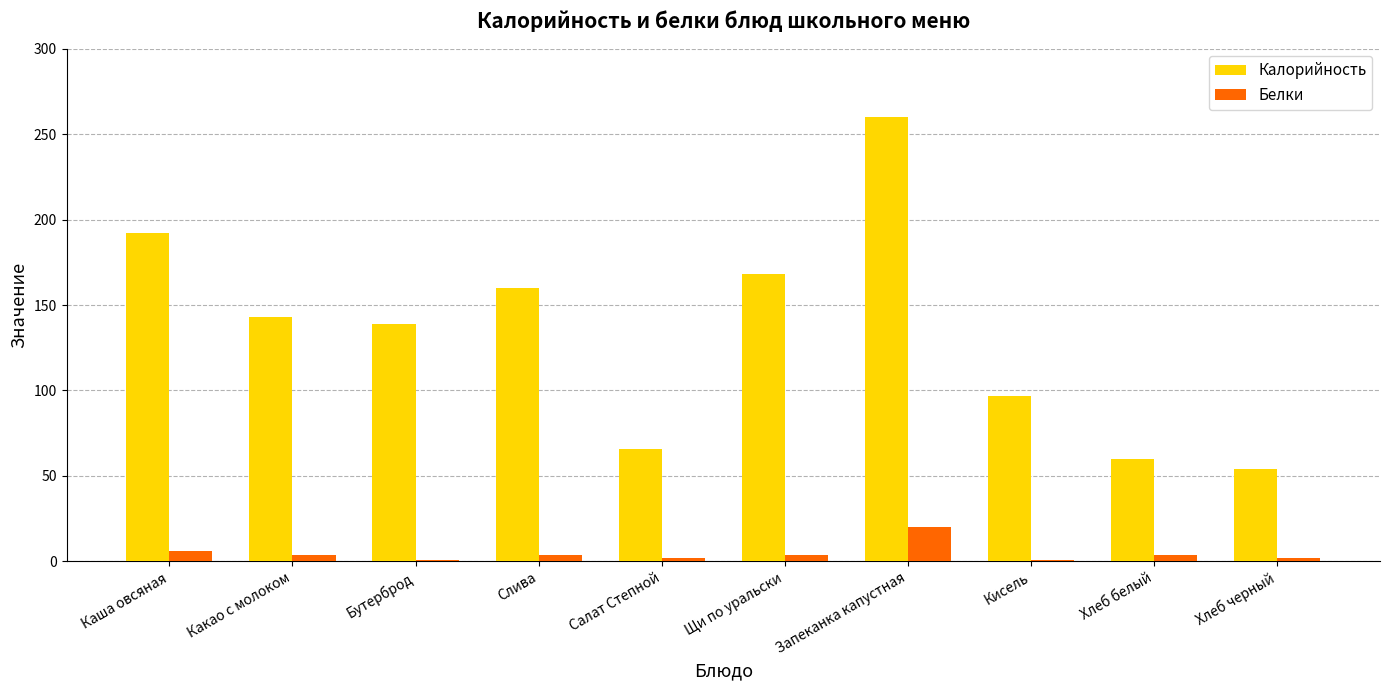

Between Кисель and Хлеб белый, which series saw the biggest shift?

Калорийность